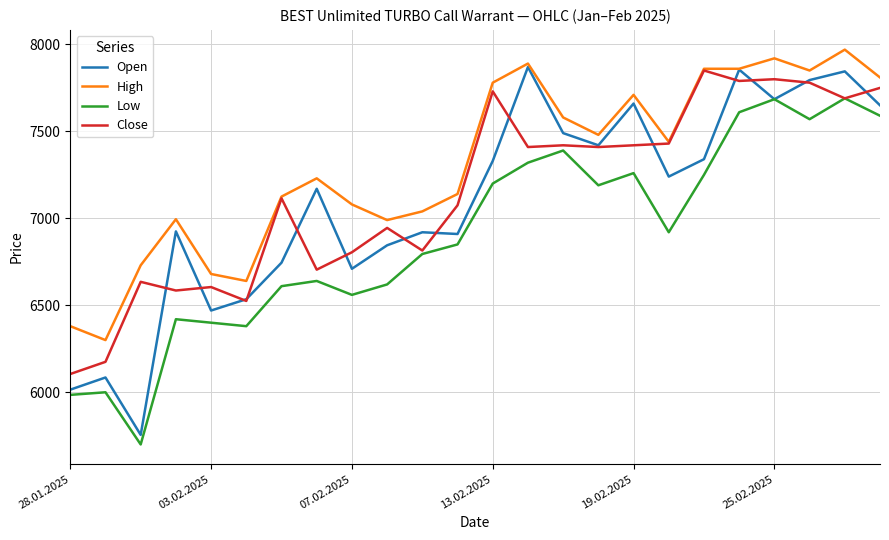

Does the chart display data point markers on the line(s)?

No